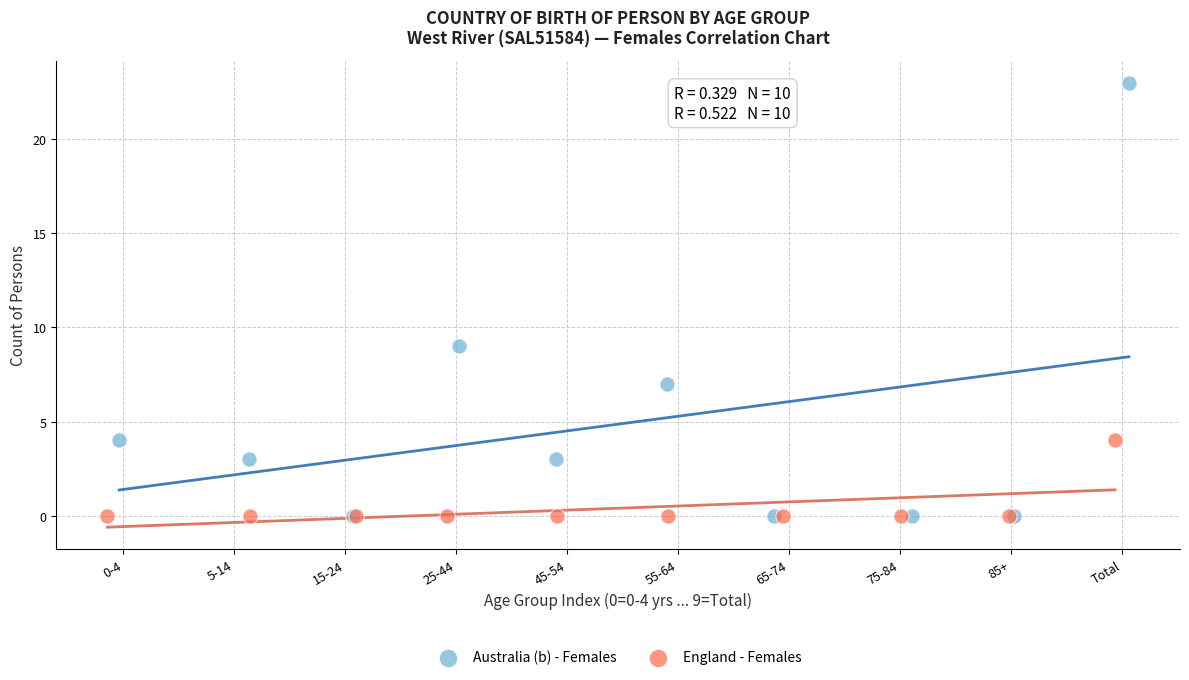

What are all the series names shown in the legend?

Australia (b) - Females, England - Females